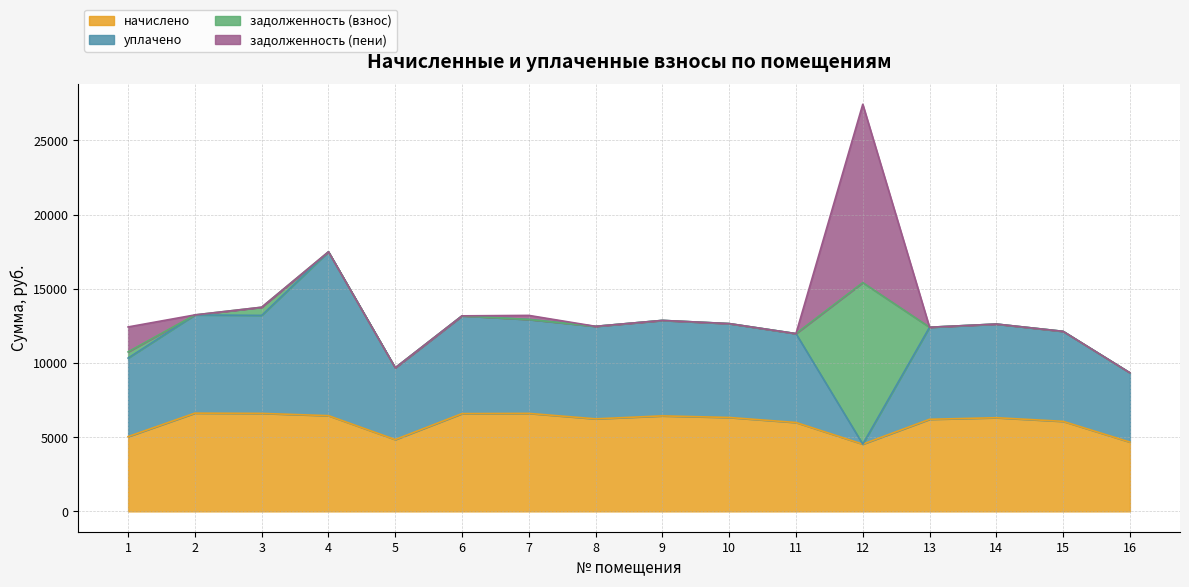

At which category is the sum across all series the highest?

12